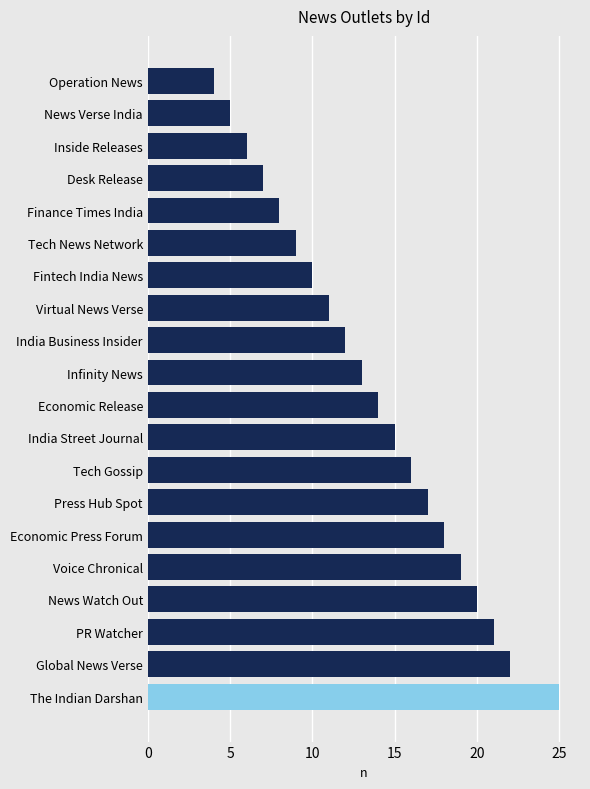

Count the number of data series in this chart.

1